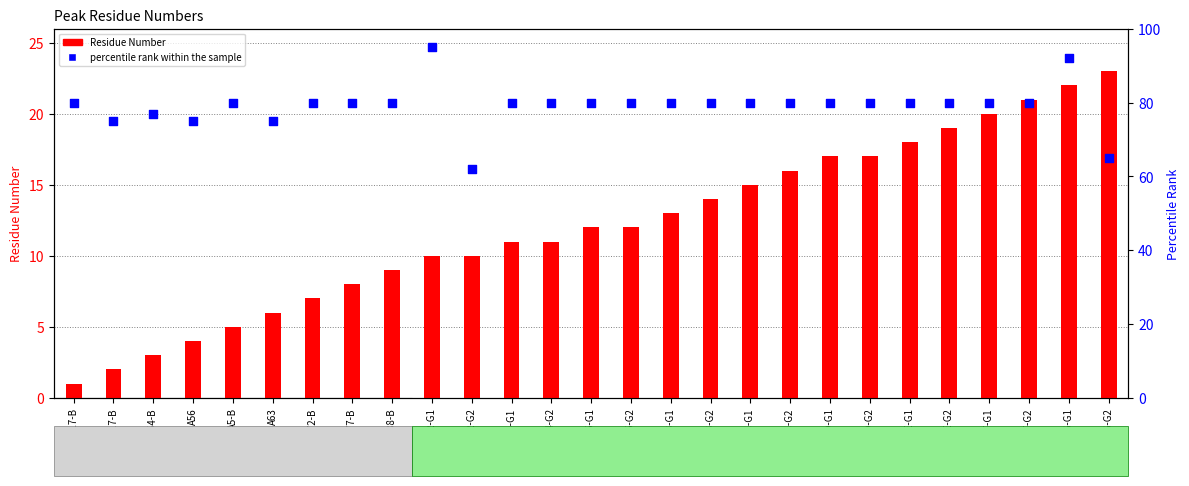

Which series has the largest total across all categories?

percentile rank within the sample